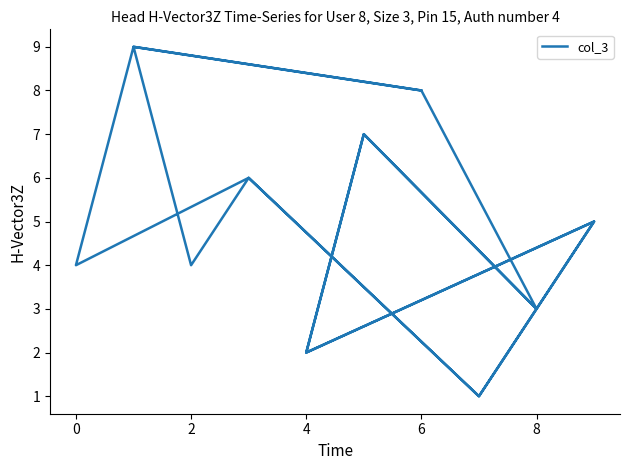

True or false: the data shows 1 at 6.

False